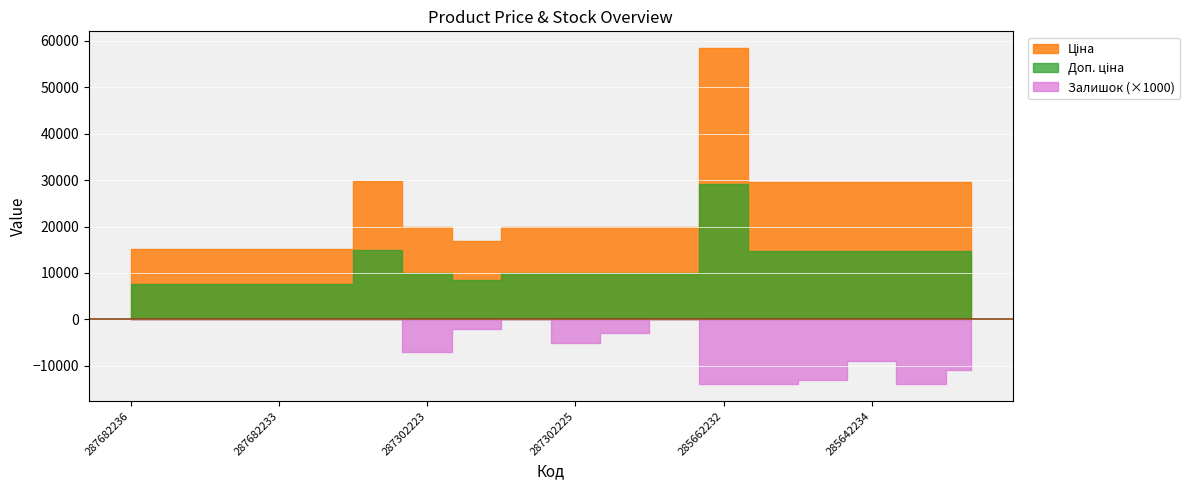

At which category does Доп. ціна reach its first local peak?

287702232